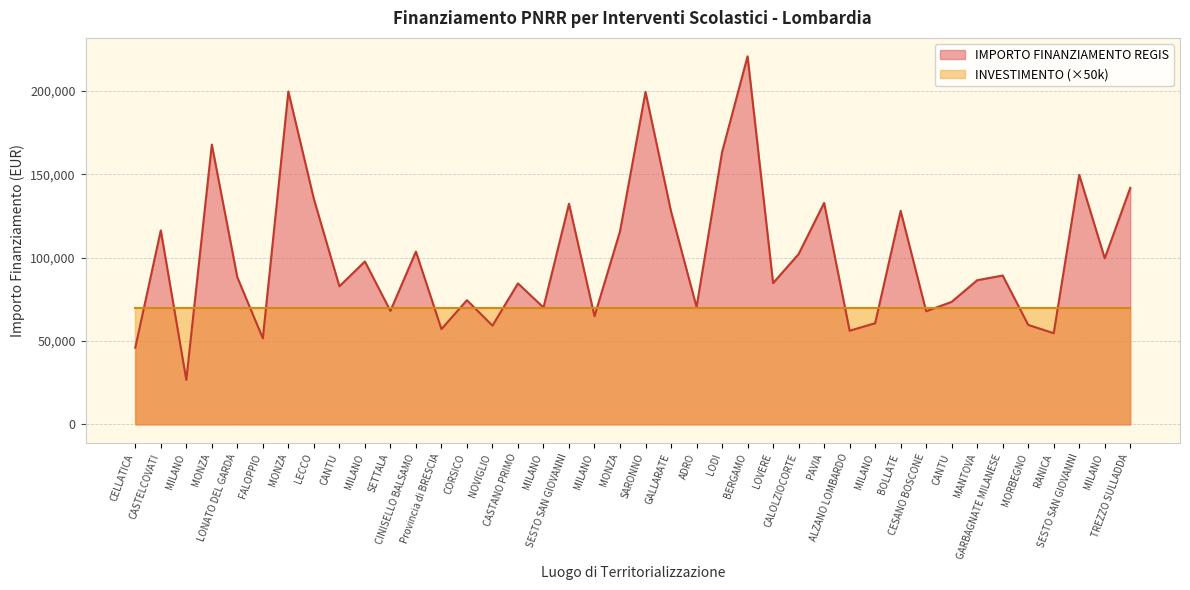

What is the sum of all values?

4010202.8